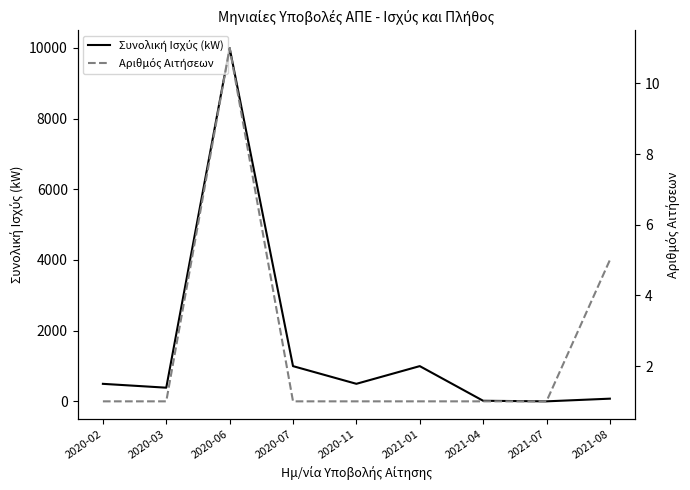

What is the approximate value of Αριθμός Αιτήσεων at 2021-07?

1.0